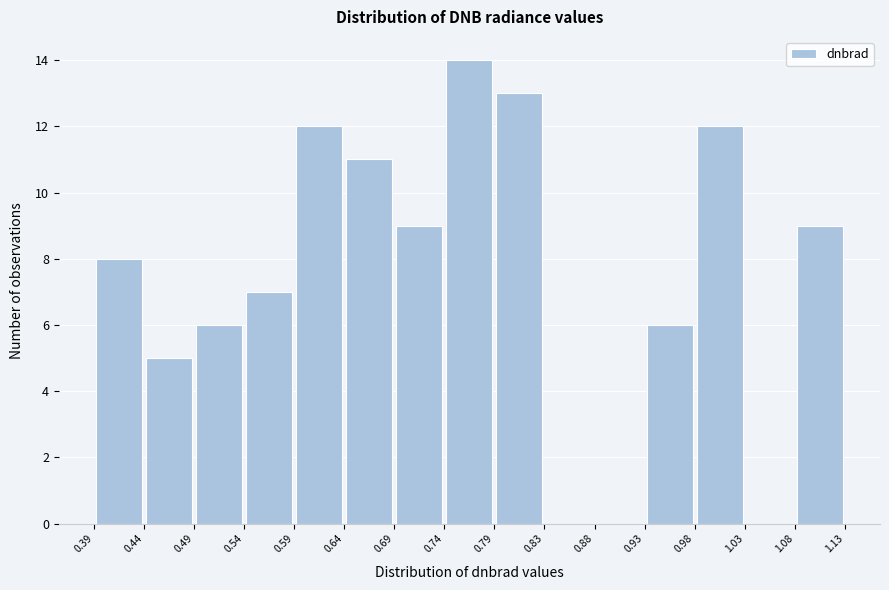

Reading left to right, list every bar in this chart as the range it spans on the x-axis followed by its height. The values are not printed on the chart, so give them approximately, as read against the axis.

0.39 to 0.44: 8
0.44 to 0.49: 5
0.49 to 0.54: 6
0.54 to 0.59: 7
0.59 to 0.64: 12
0.64 to 0.69: 11
0.69 to 0.74: 9
0.74 to 0.79: 14
0.79 to 0.83: 13
0.83 to 0.88: 0
0.88 to 0.93: 0
0.93 to 0.98: 6
0.98 to 1.03: 12
1.03 to 1.08: 0
1.08 to 1.13: 9